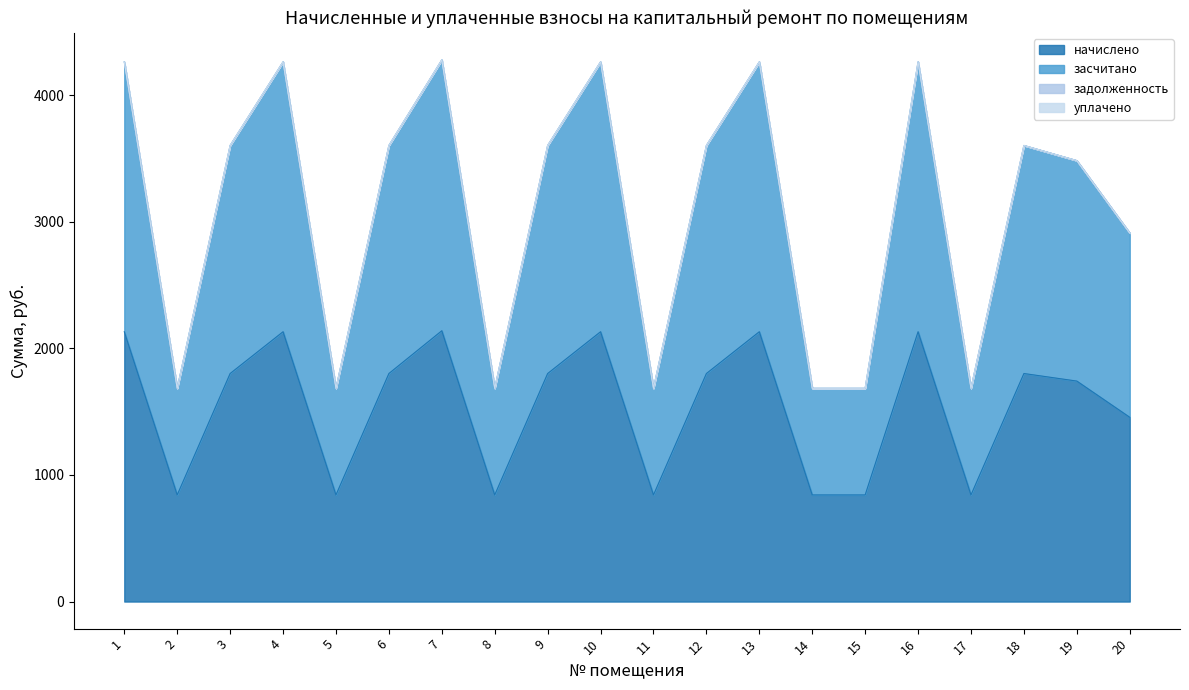

How many lines are shown in the chart?

4